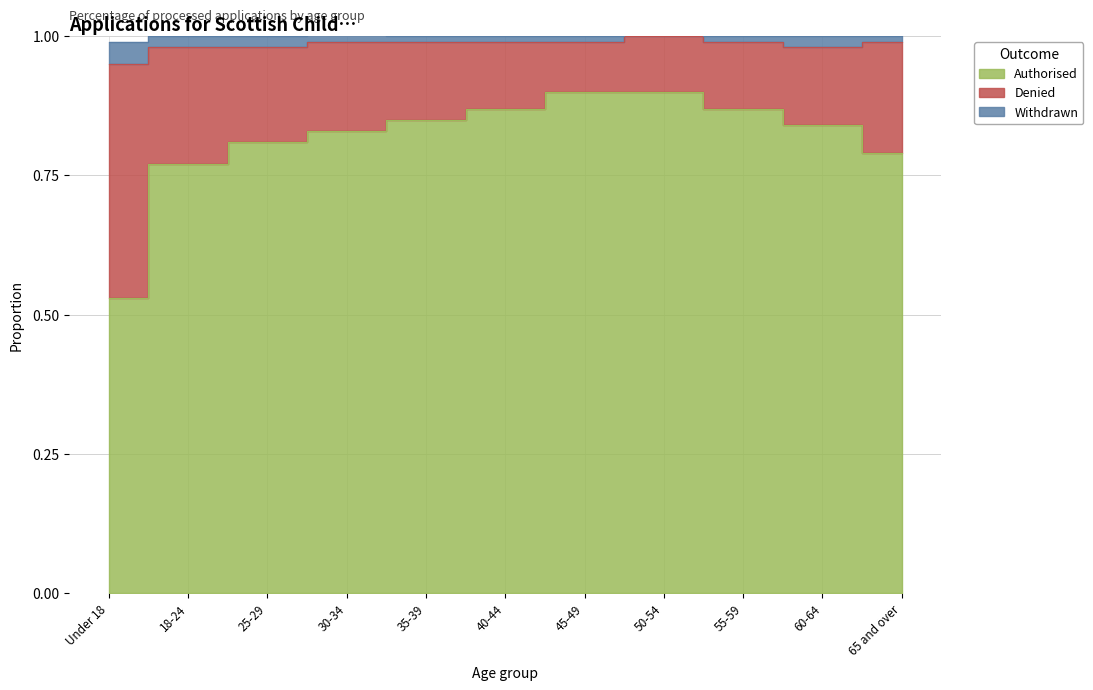

What is the spread (max minus min) of values at 65 and over?

0.8